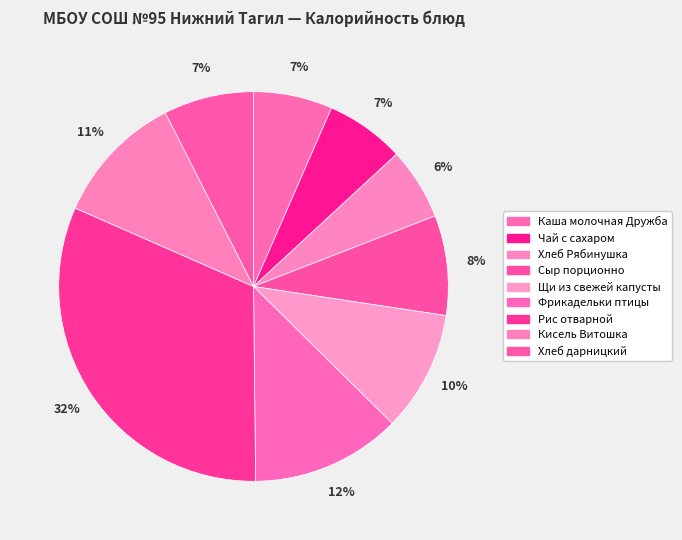

To the nearest percent, what is the difference between the largest and smallest slice percentages?

26%